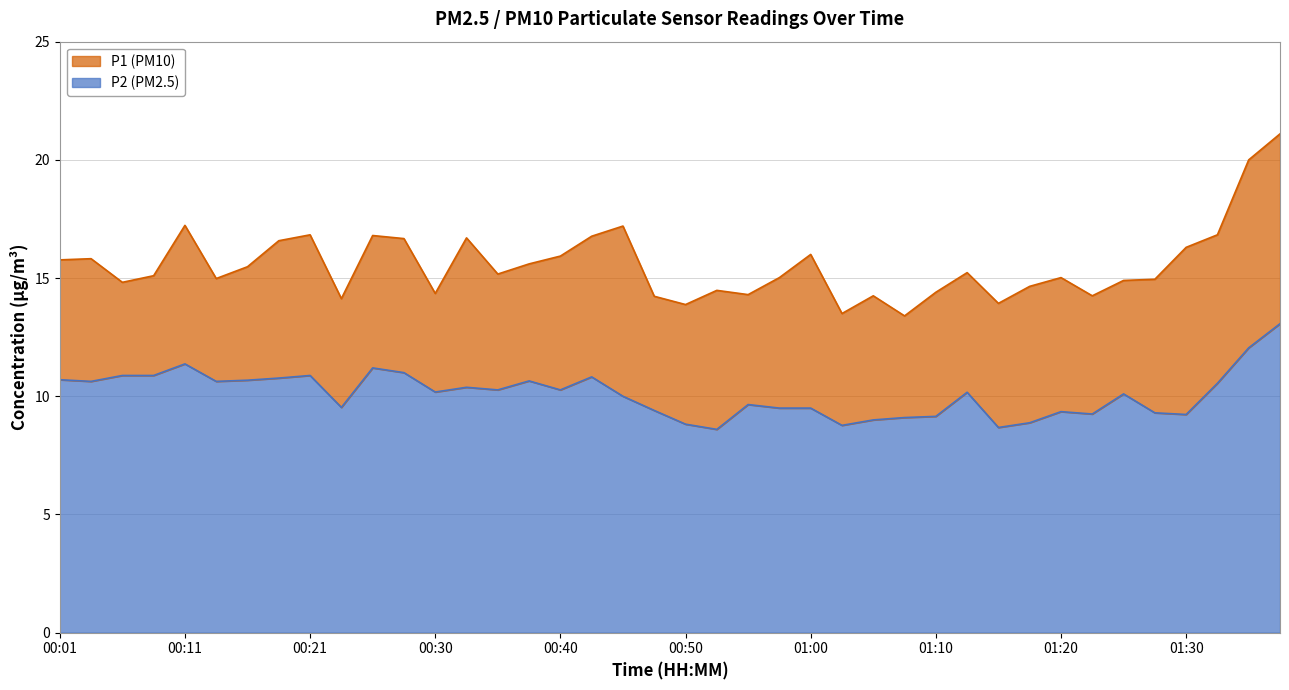

What is the difference between the second highest and minimum values in the P1 series?

6.6